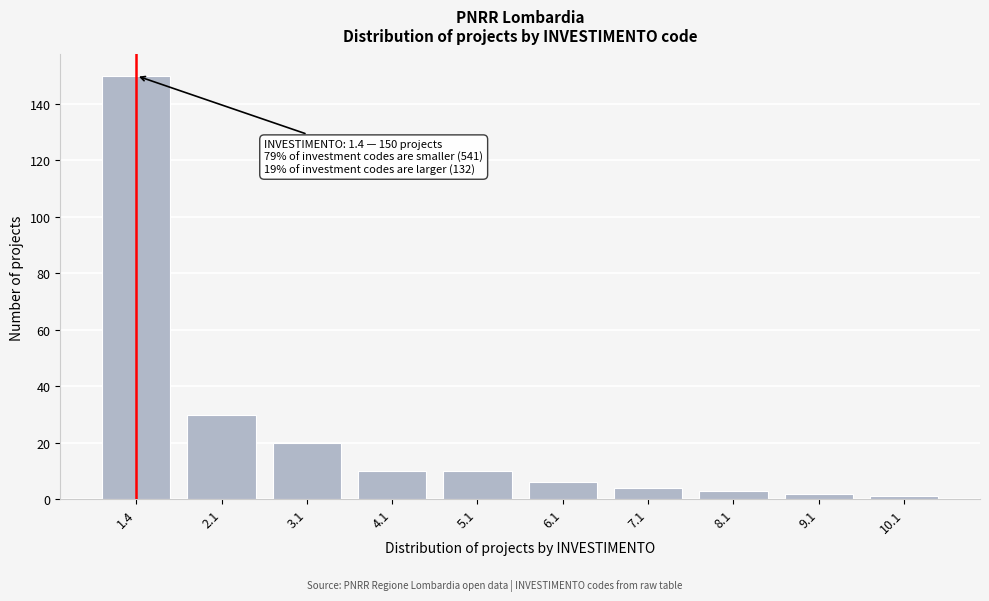

Reading right to left, list all the values displayed in this chart.

1	2	3	4	6	10	10	20	30	150